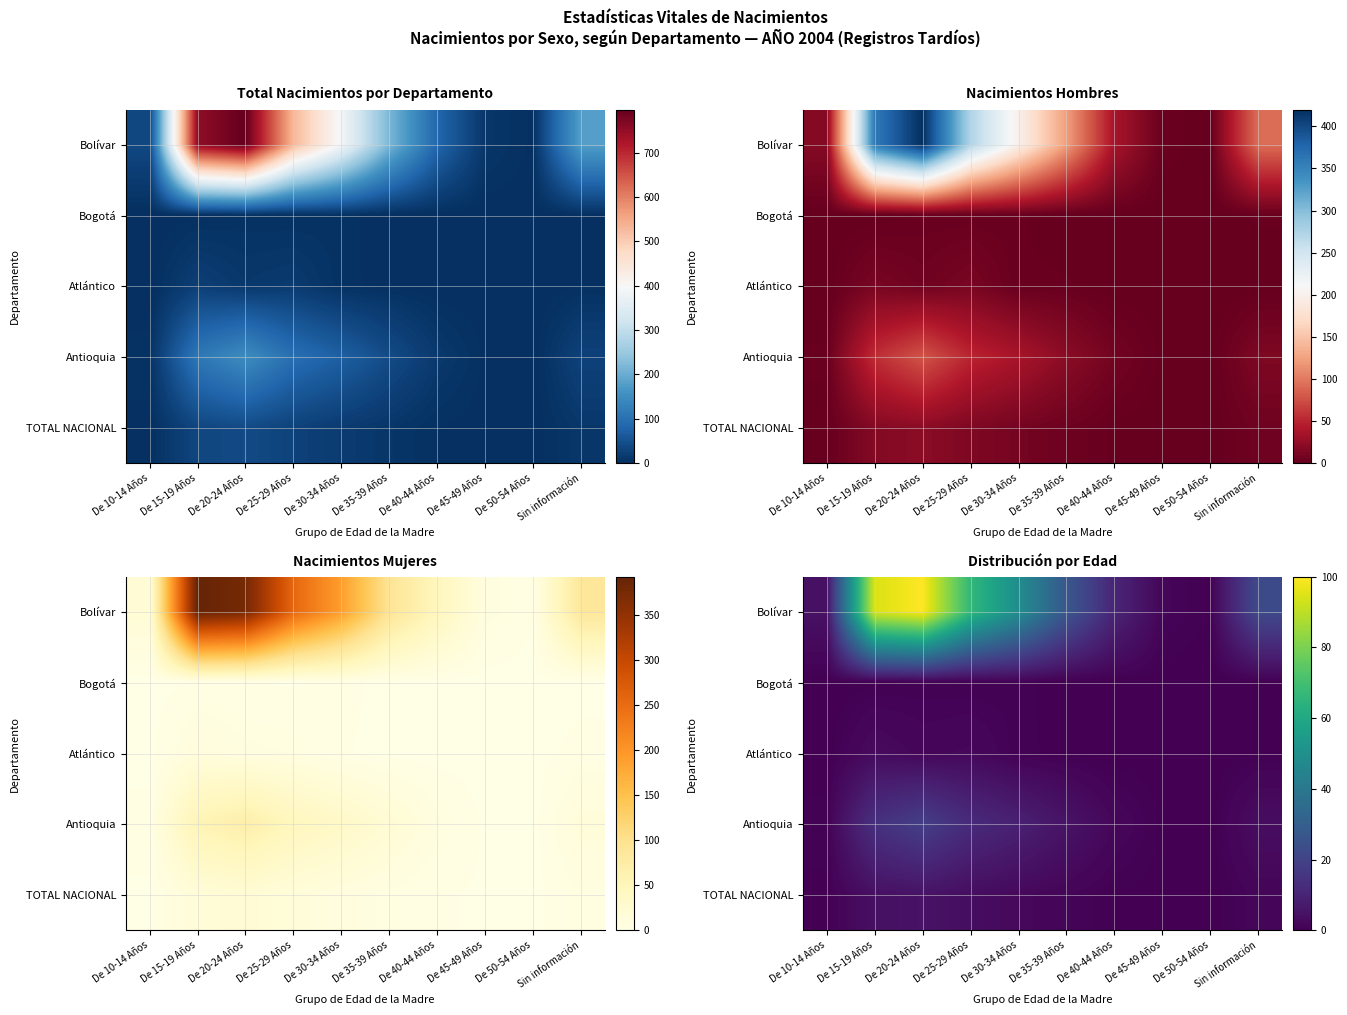

How many categories are shown in the chart?

10